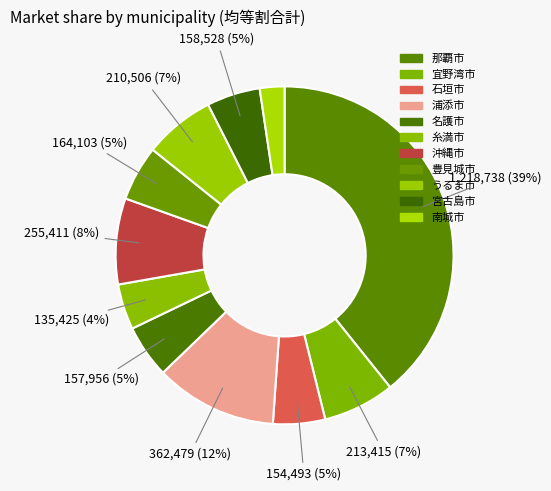

How many segments does this pie chart have?

11